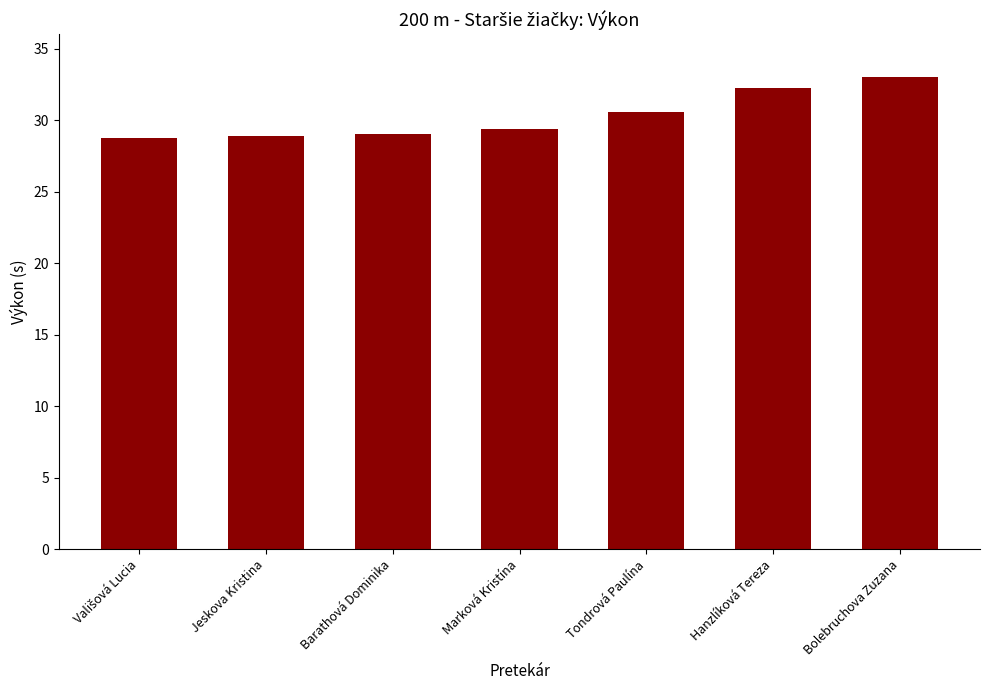

Where is the data nearest to the value 30?

Tondrová Paulína